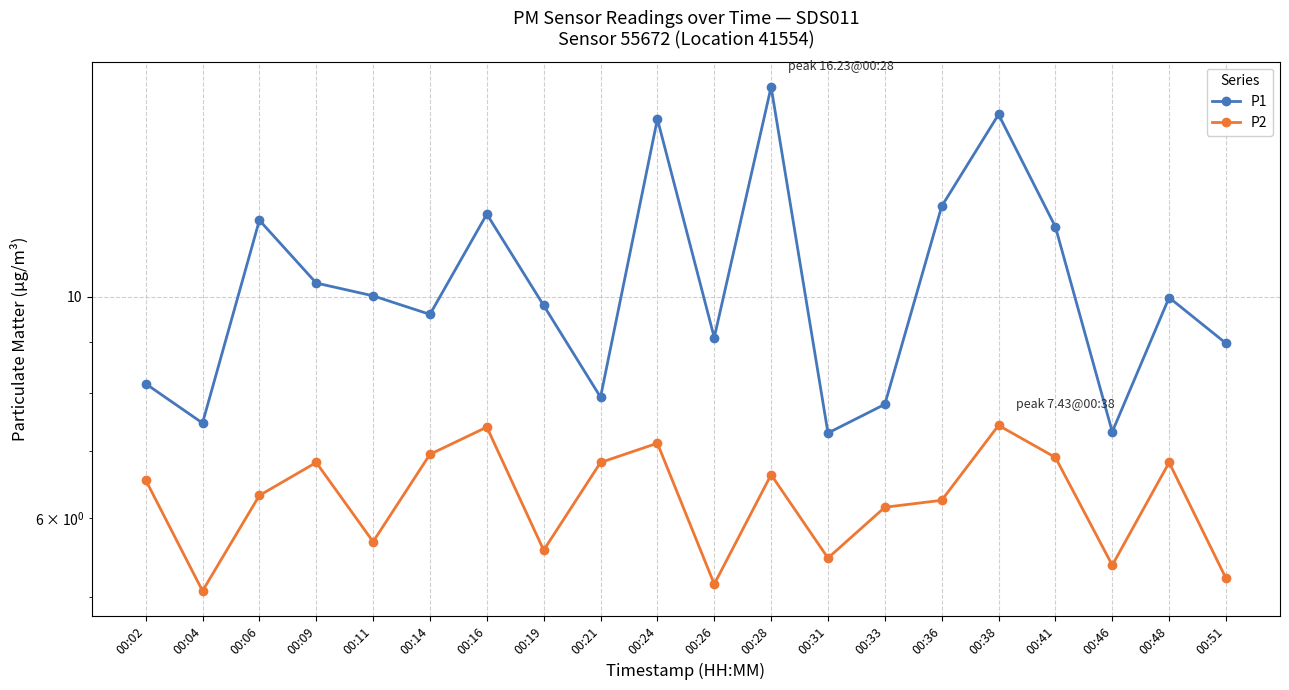

True or false: P1 and P2 intersect in this chart.

False